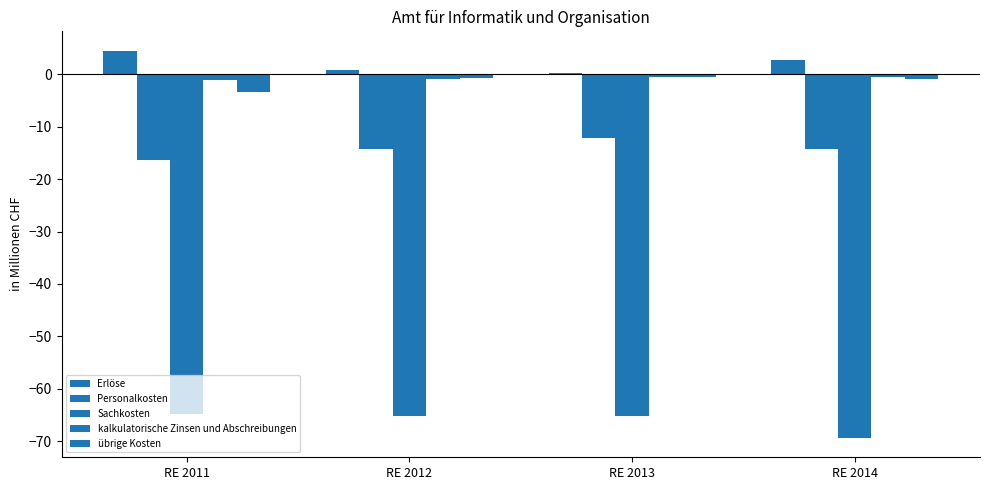

What is the spread (max minus min) of values at RE 2014?

72.0